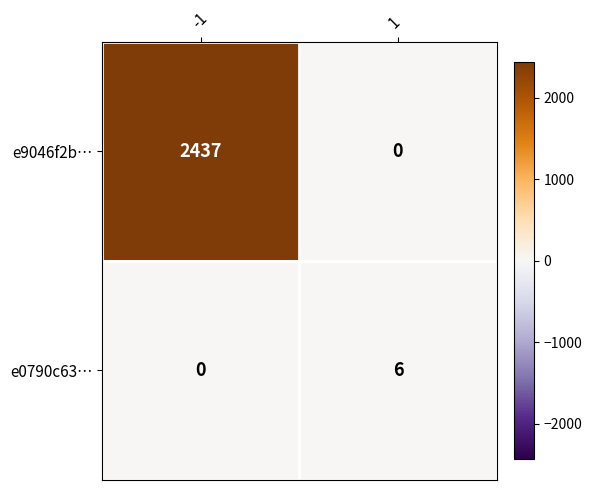

What is the greatest value displayed?

2437